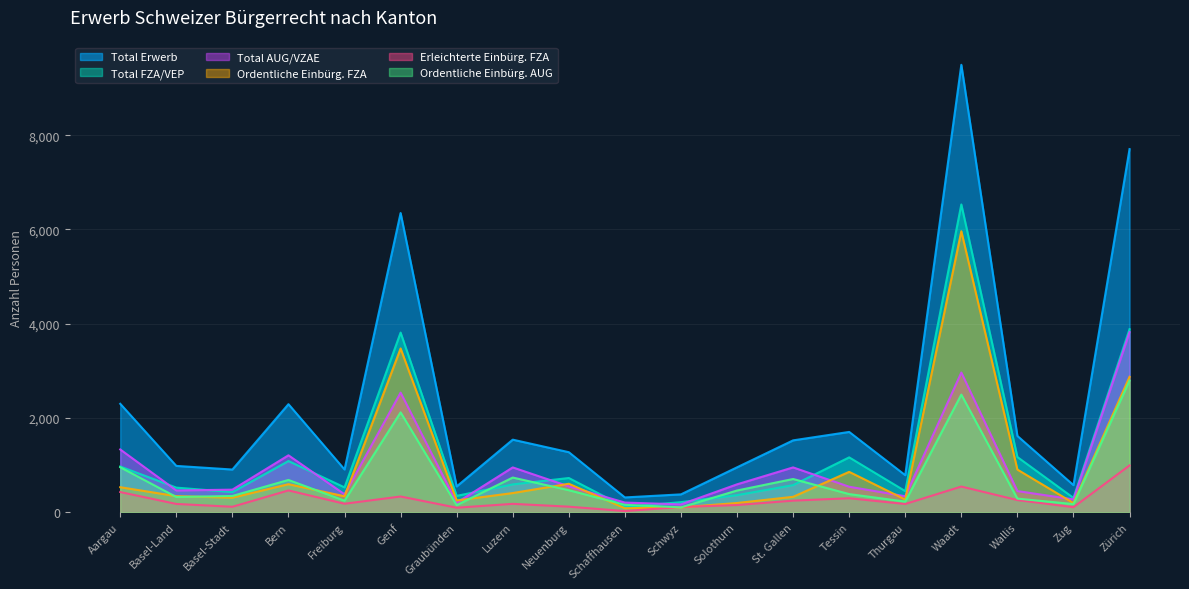

Count the number of data series in this chart.

6